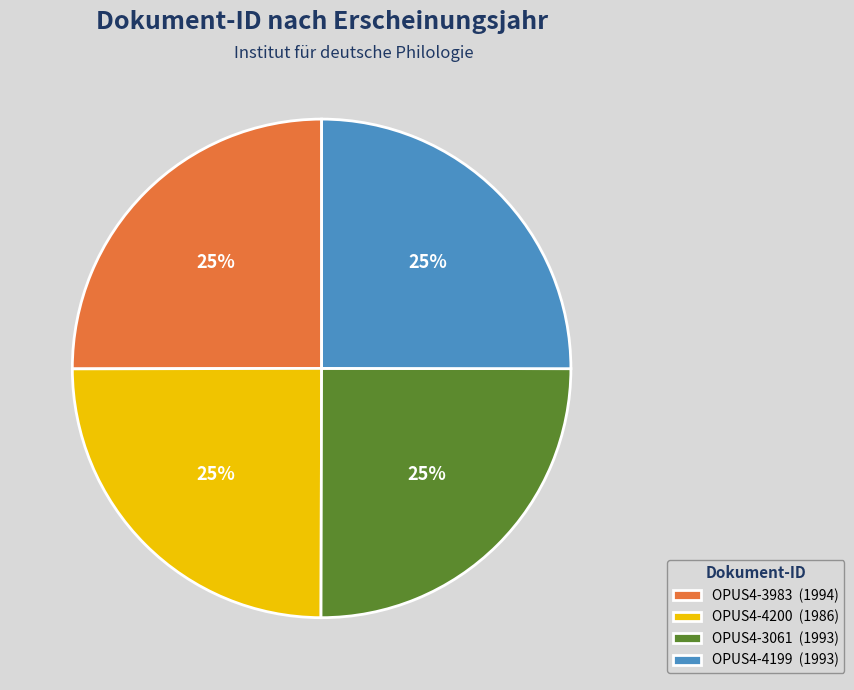

True or false: OPUS4-3061 (1993) accounts for 25% of the total.

True